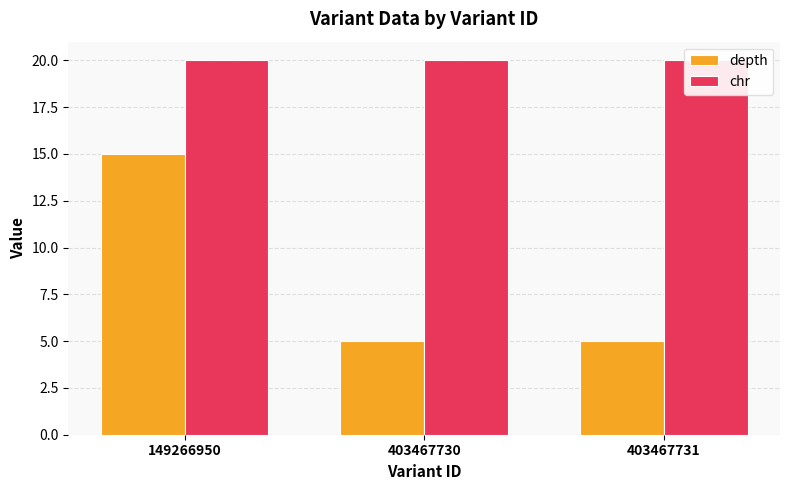

At which label does depth reach its minimum?

403467730